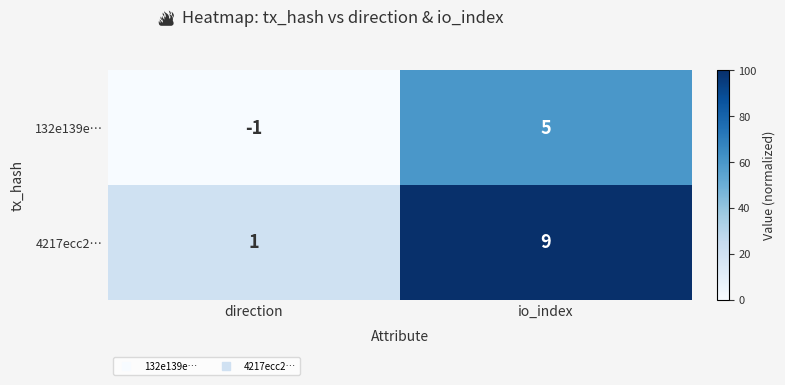

Reading left to right, extract all data points from this chart.

132e139e…: direction=-1	io_index=5
4217ecc2…: direction=1	io_index=9